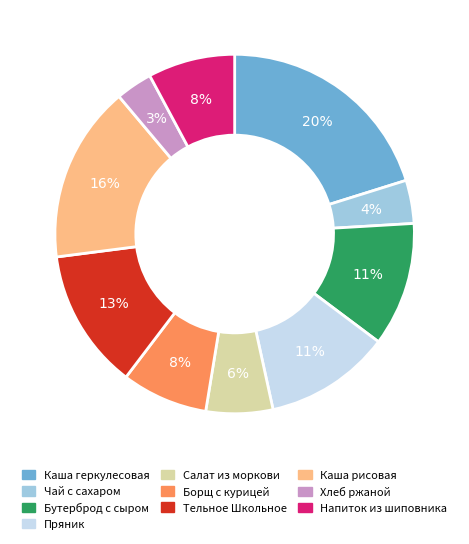

What is the smallest slice in the pie chart?

Хлеб ржаной